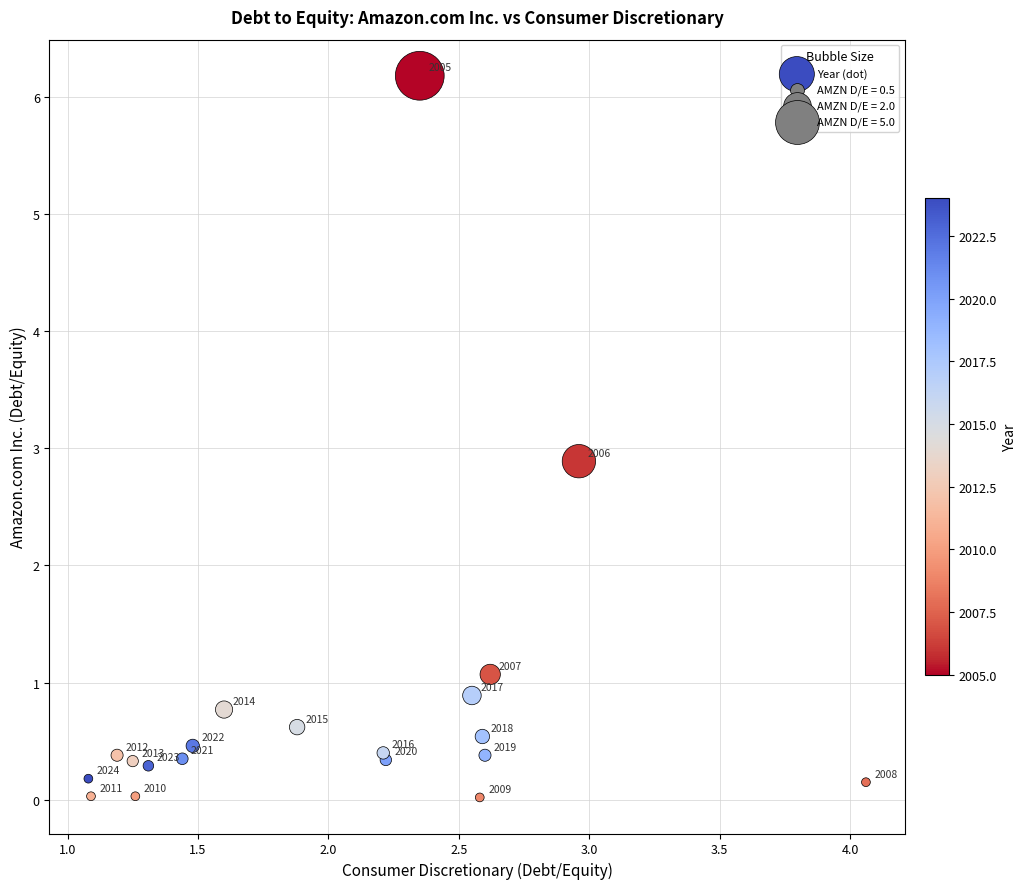

What Y value in the scatter plot is closest to 3?

2.9